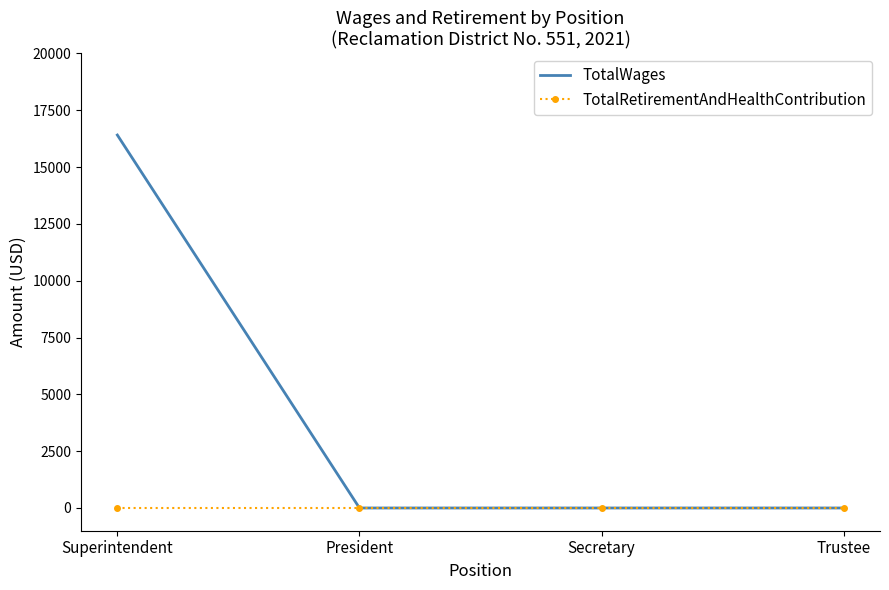

Which series has the widest spread of values?

TotalWages